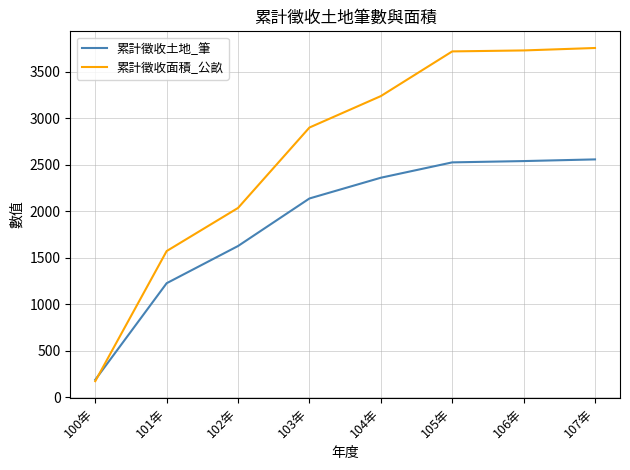

List the series in order of their peak value, lowest first.

累計徵收土地_筆, 累計徵收面積_公畝